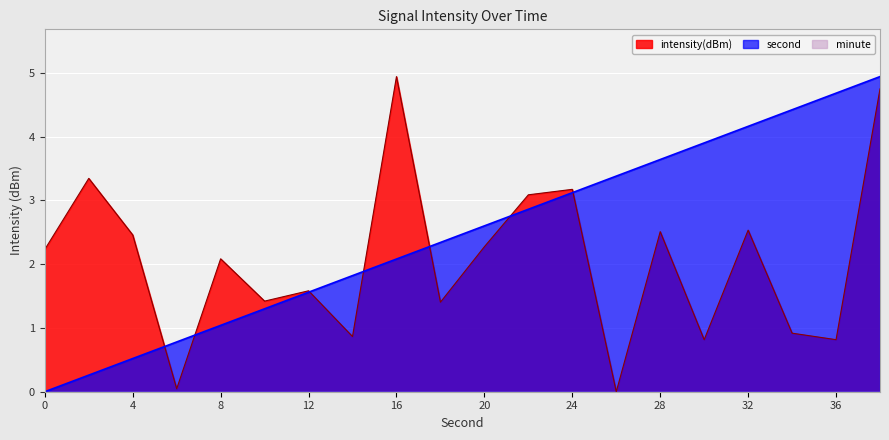

At which category is the sum across all series the highest?

38